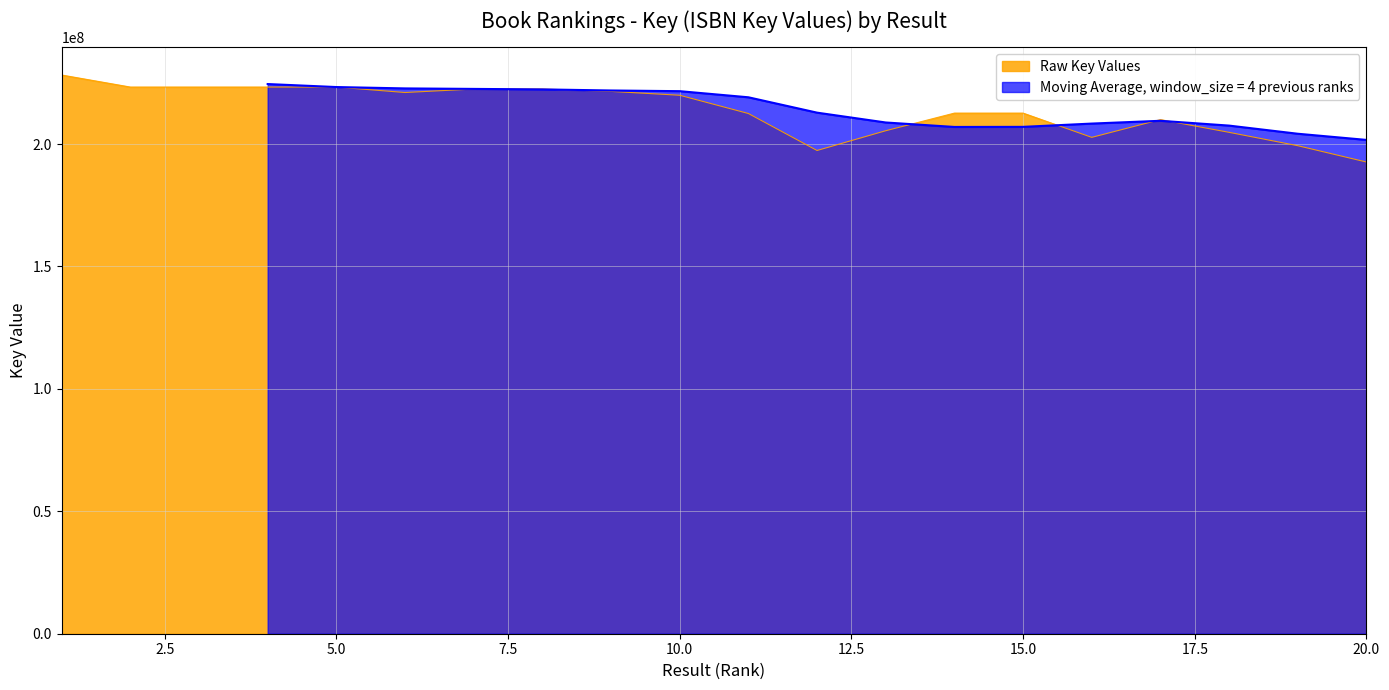

What is the sum of all values?

4279132859